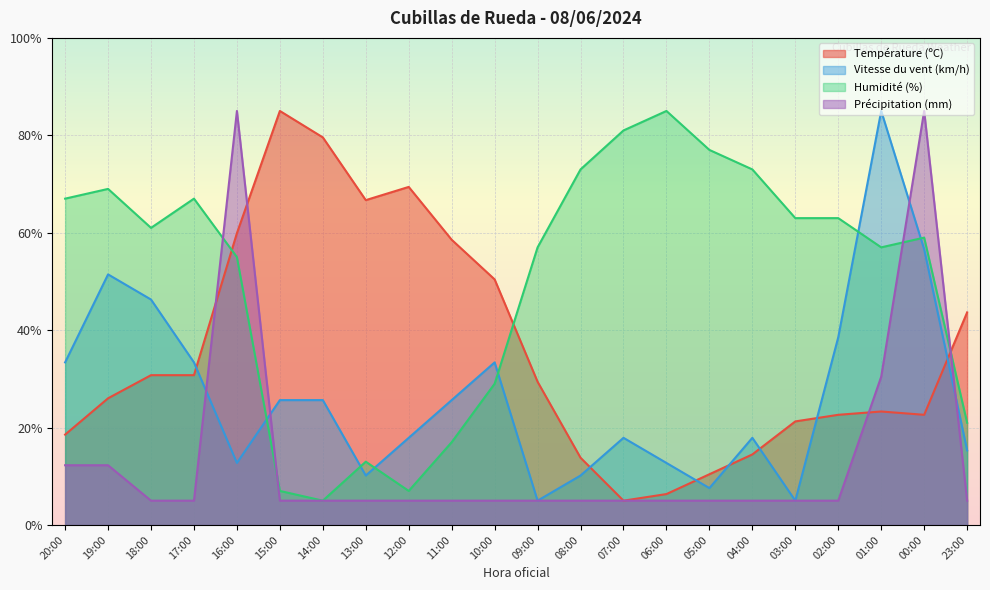

List the series in order of their peak value, lowest first.

Température (ºC), Vitesse du vent (km/h), Humidité (%), Précipitation (mm)